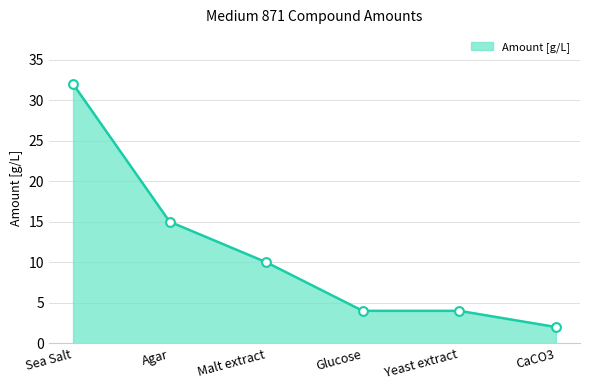

Which has a higher value, Sea Salt or CaCO3?

Sea Salt